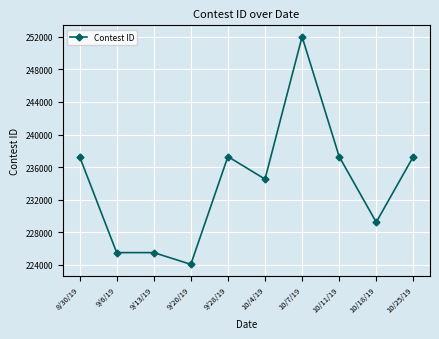

Read the value at 9/13/19, to the nearest 100.

225500